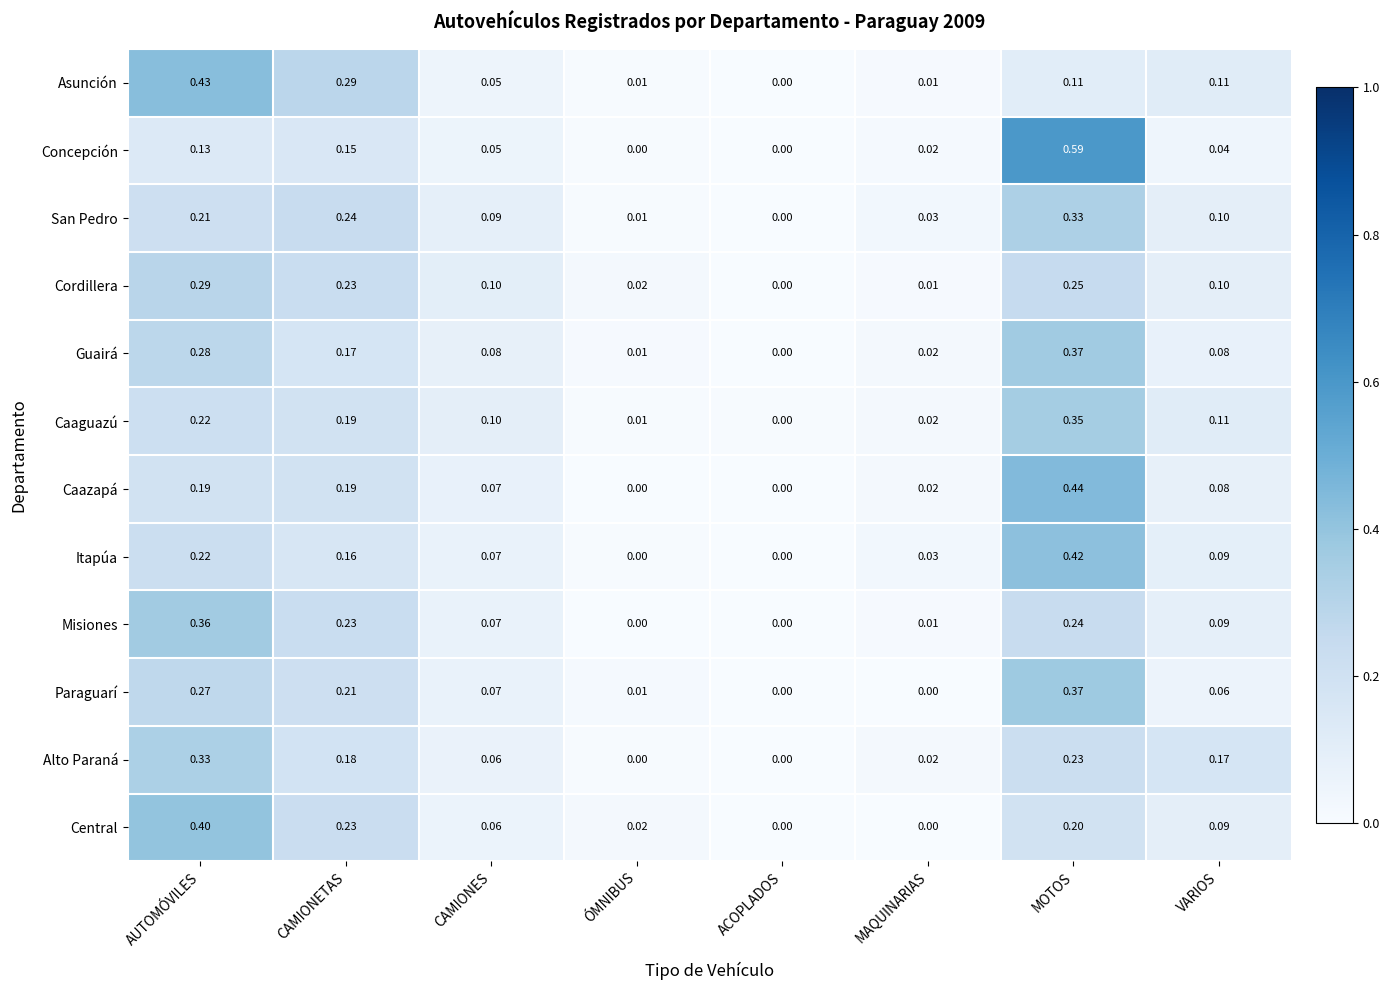

At which category does the chart reach its peak across all series?

MOTOS